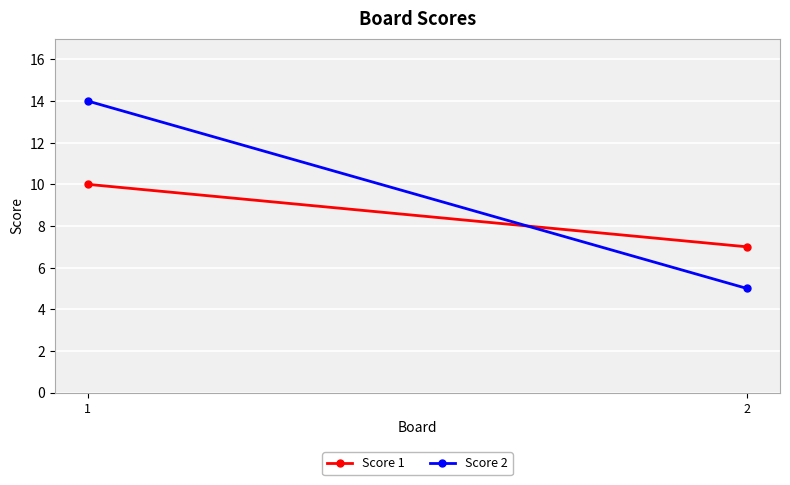

Reading left to right, transcribe all the data shown in this chart.

Score 1: 1=10	2=7
Score 2: 1=14	2=5